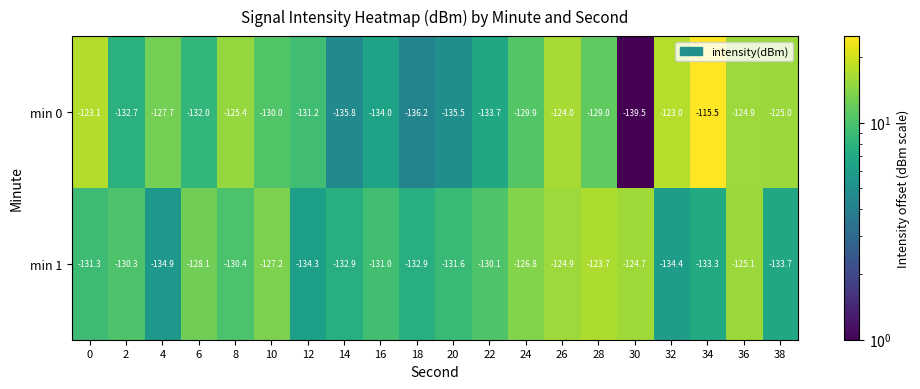

Is it true that min 0 equals -88.6 at 30?

False